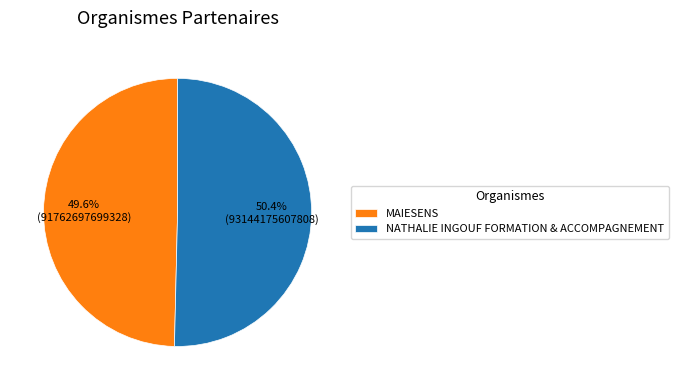

Which has a higher value, NATHALIE INGOUF FORMATION & ACCOMPAGNEMENT or MAIESENS?

NATHALIE INGOUF FORMATION & ACCOMPAGNEMENT